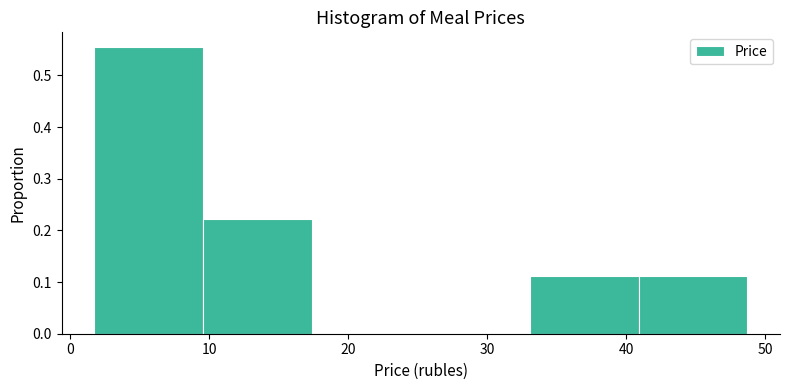

How tall is the bar that spans 10 to 17 on the x-axis? Neither the bar edges nor the heights are printed on the chart, so give them approximately, as read against the axes.

0.22